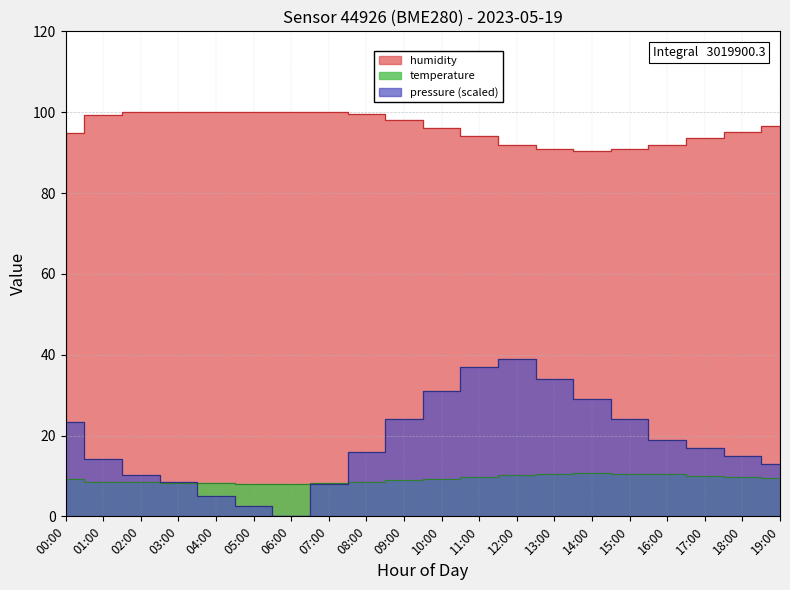

Where is the first local minimum for pressure?

06:00